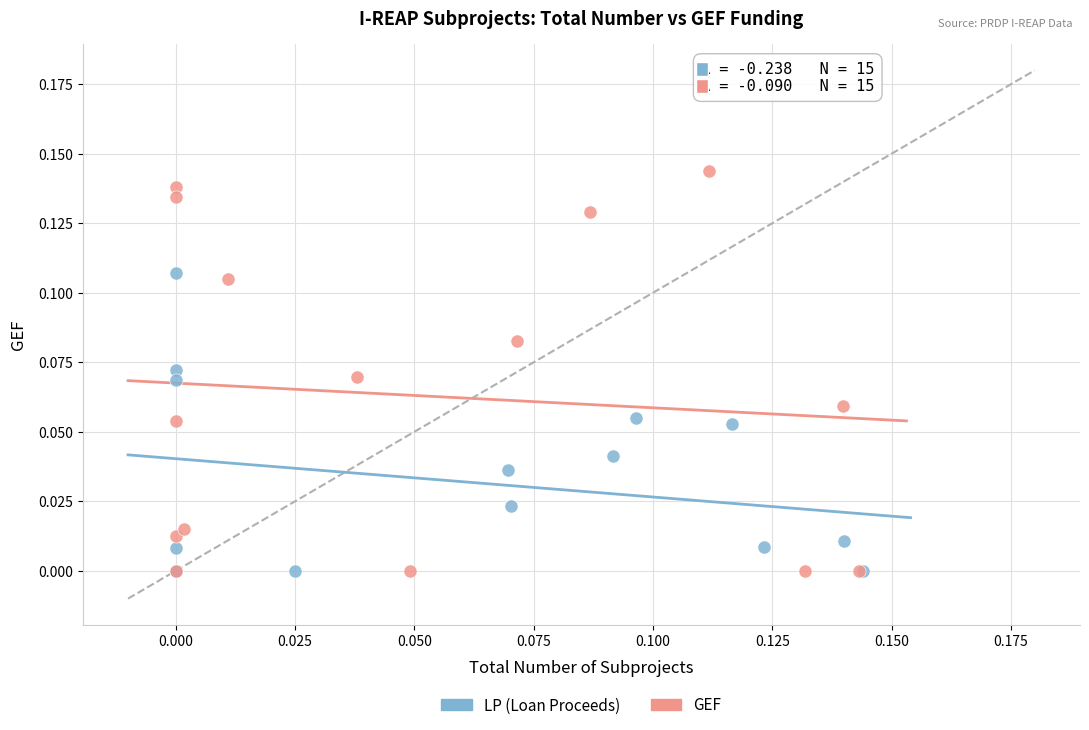

Which series has the widest spread of Y values?

GEF